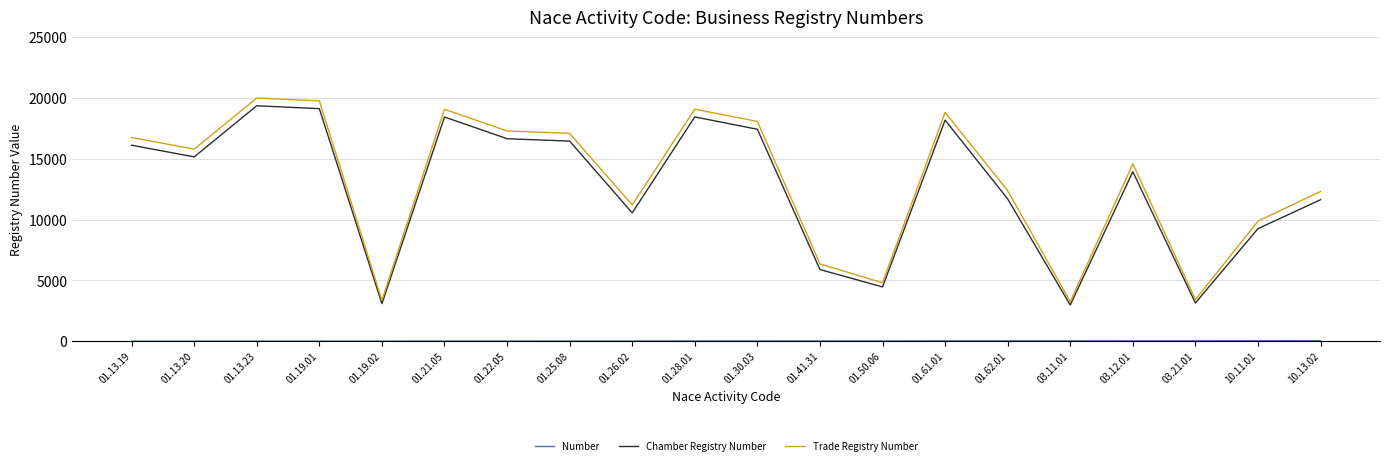

How many lines are shown in the chart?

3